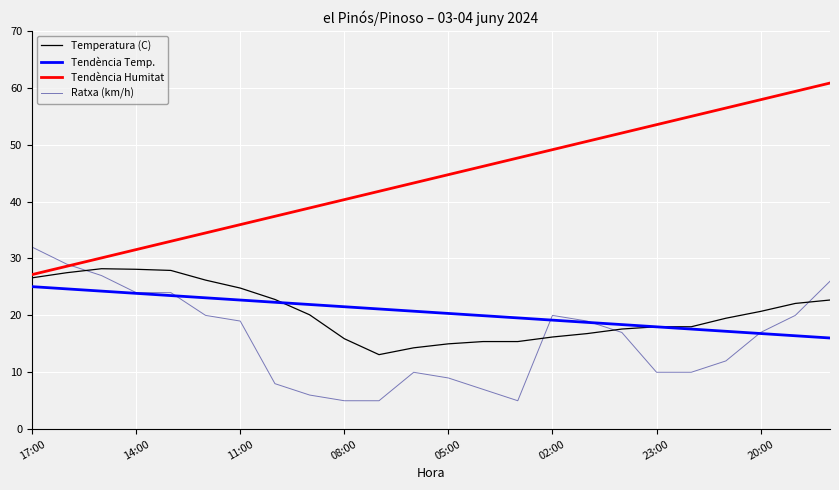

Which series has the largest range (max minus min)?

Tendència Humitat